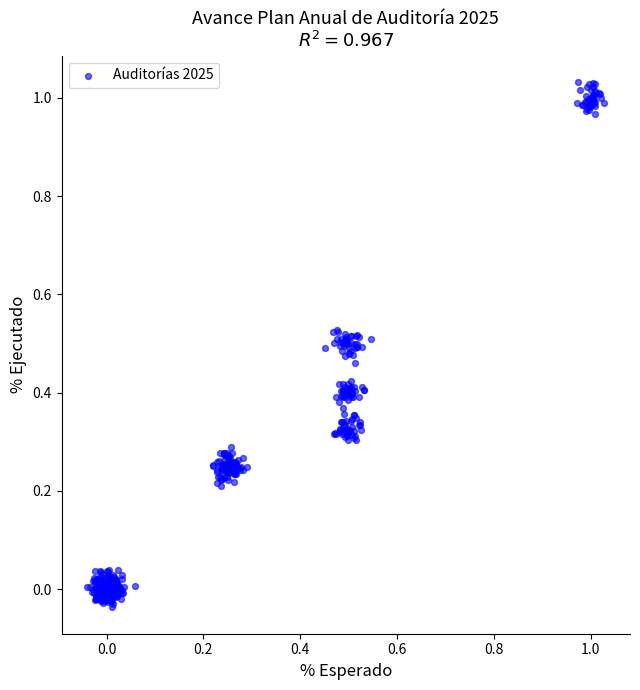

What is the range of X values (max minus min)?

1.1